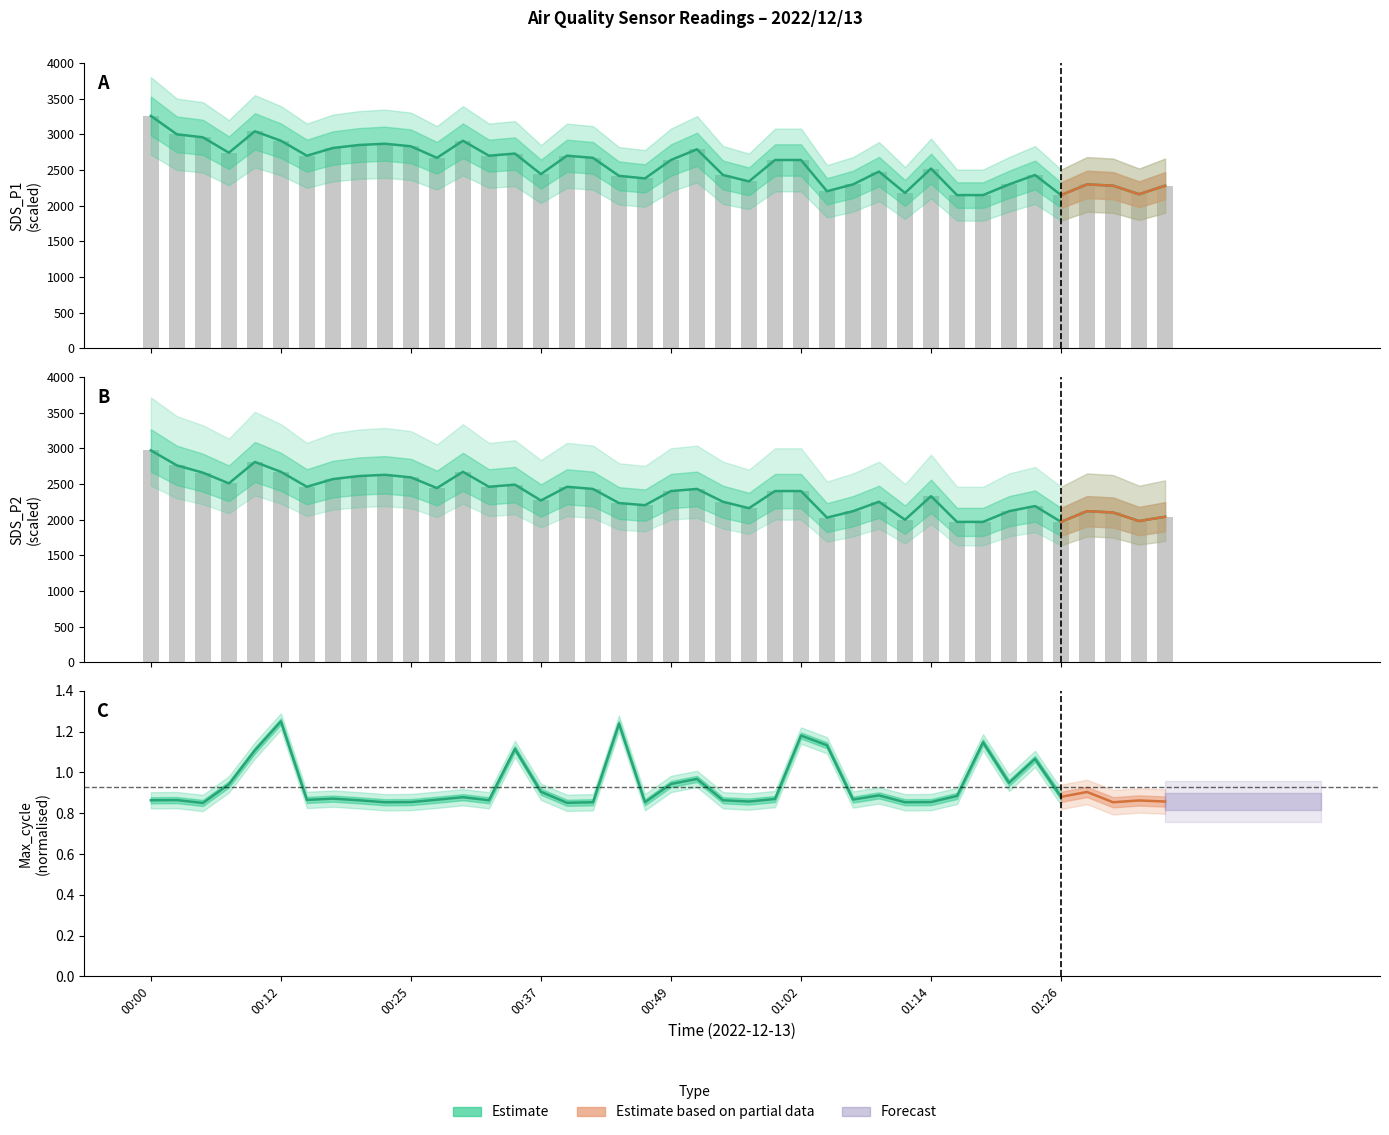

List the series in order of their peak value, highest first.

SDS_P1, SDS_P2